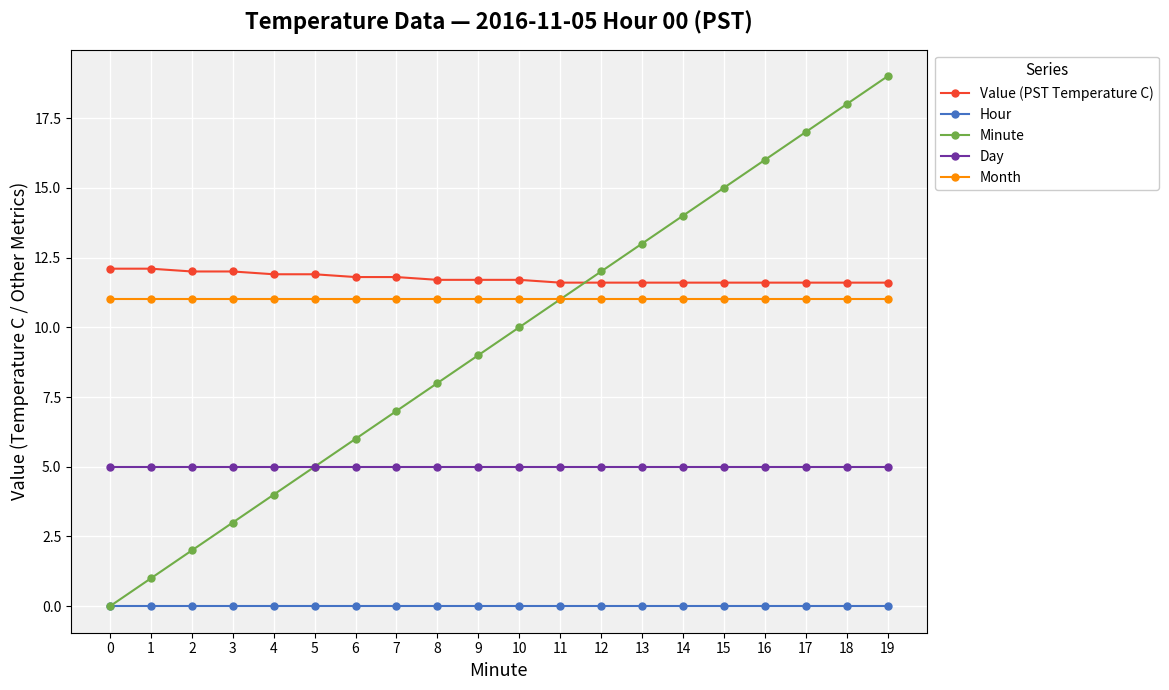

True or false: Day and Month cross at least once.

False